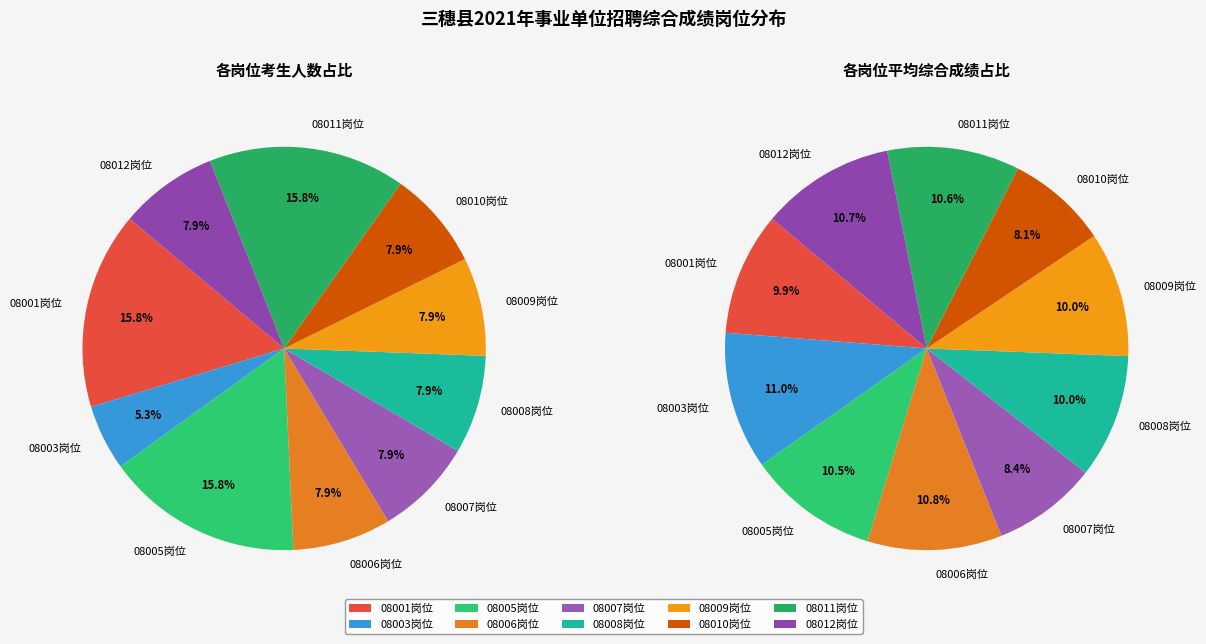

Does 孙国燕 represent more than half of the total?

No